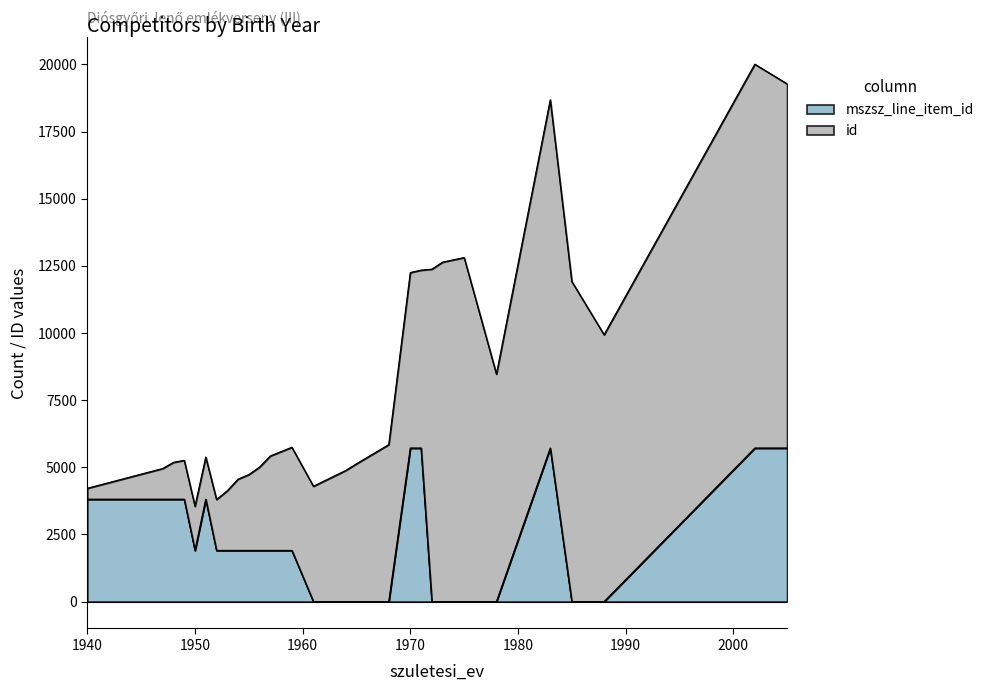

Between 1985 and 1955, which is larger?

1955